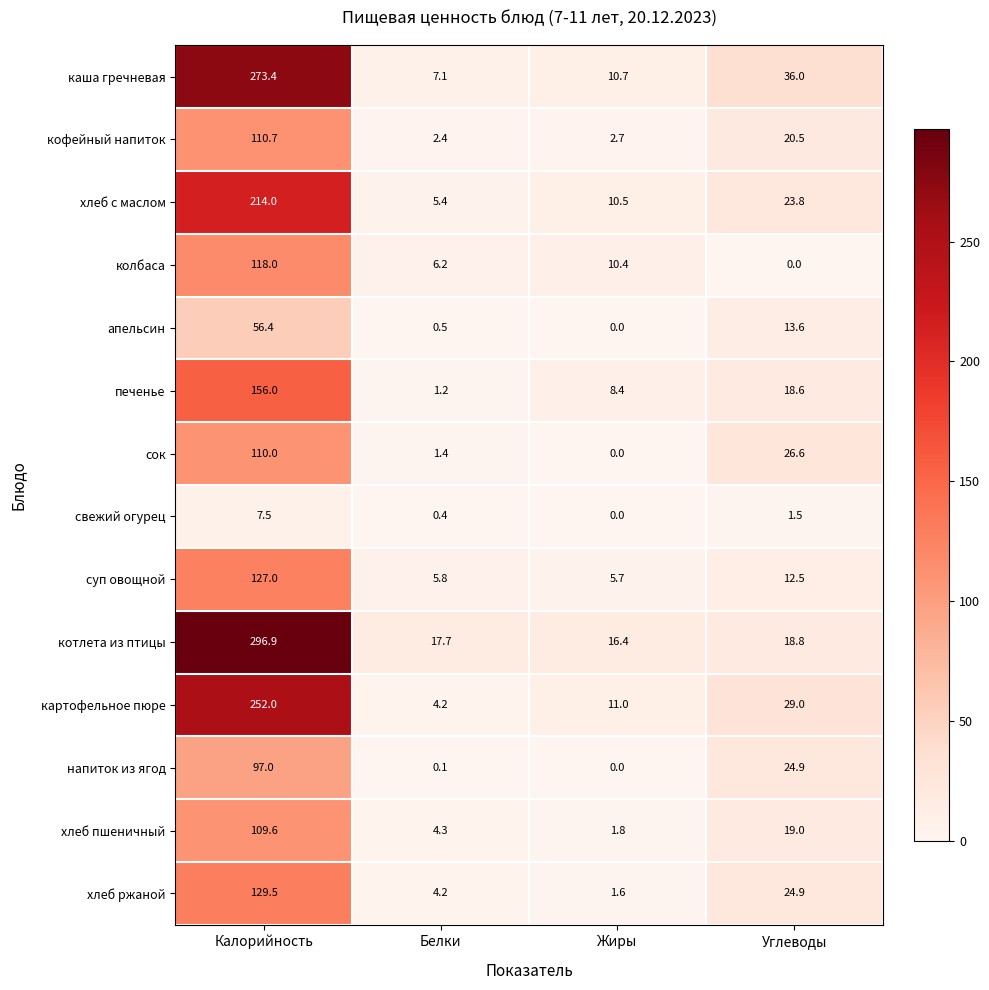

Which series changed the most between Белки and Углеводы?

каша гречневая